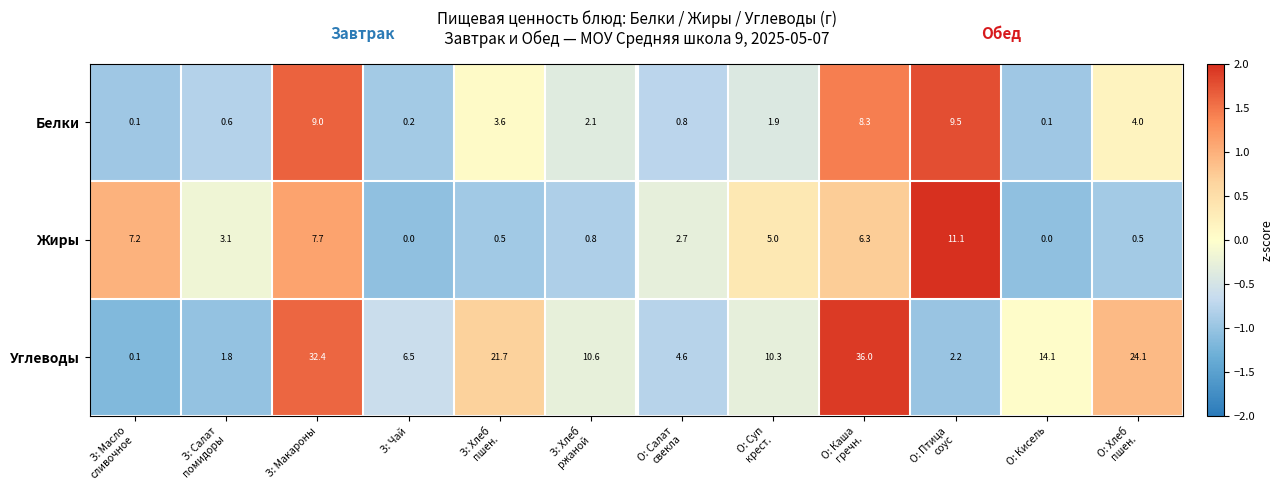

At О: Хлеб
пшен., list the series in order from largest to smallest.

Углеводы, Белки, Жиры